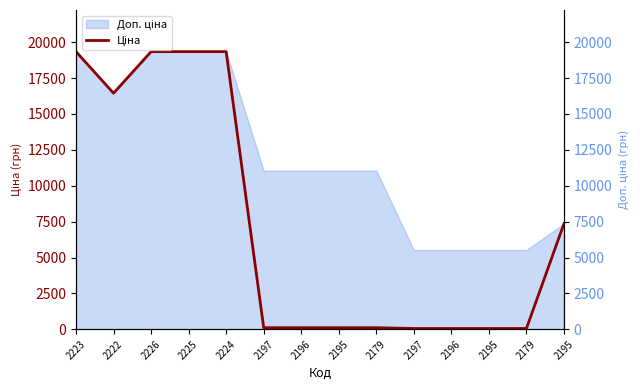

The value at 2196 is 55.3. True or false?

True